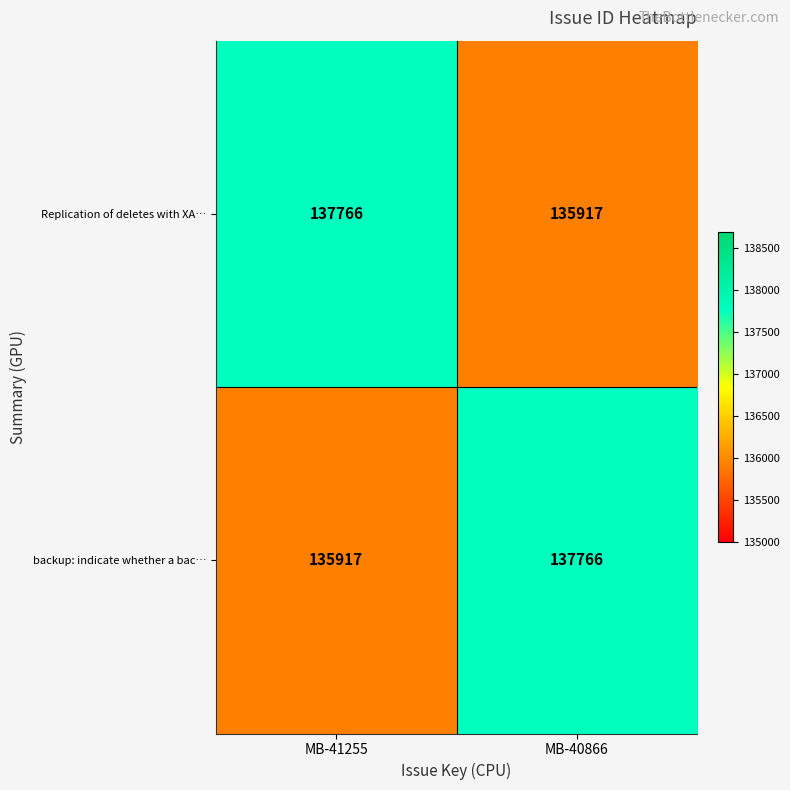

Reading left to right, extract all data points from this chart.

Replication of deletes with XA…: MB-41255=137766	MB-40866=135917
backup: indicate whether a bac…: MB-41255=135917	MB-40866=137766